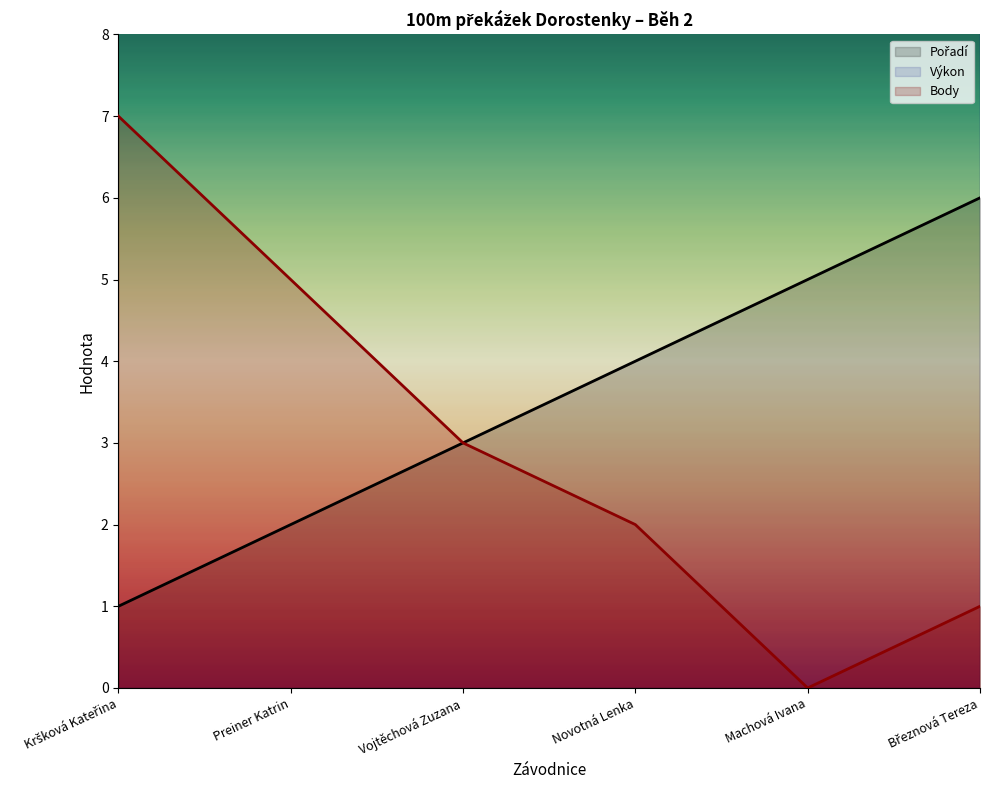

How many values in the Body series are below 3?

3